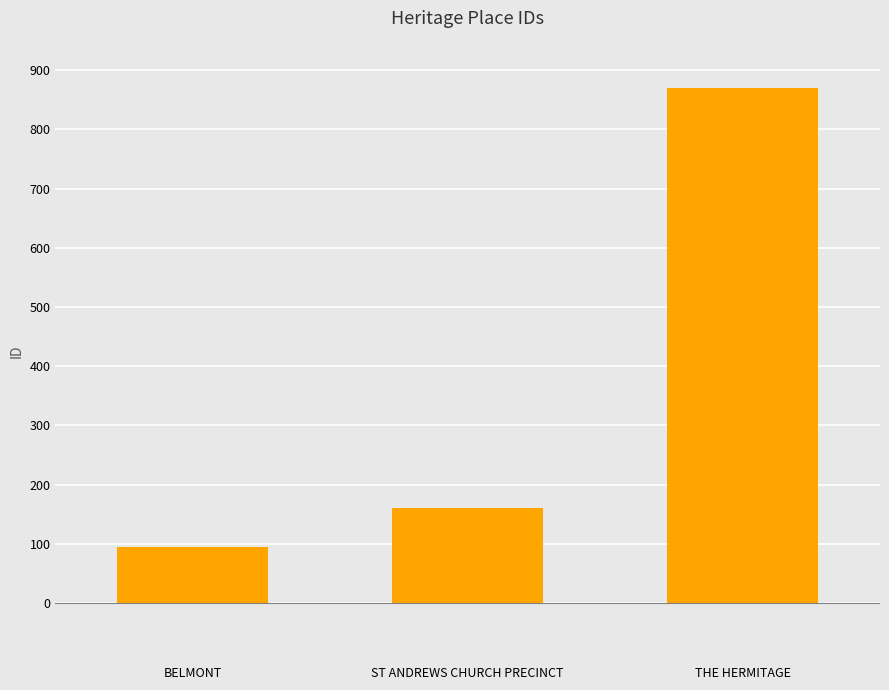

The chart shows a value of 49 at BELMONT. True or false?

False